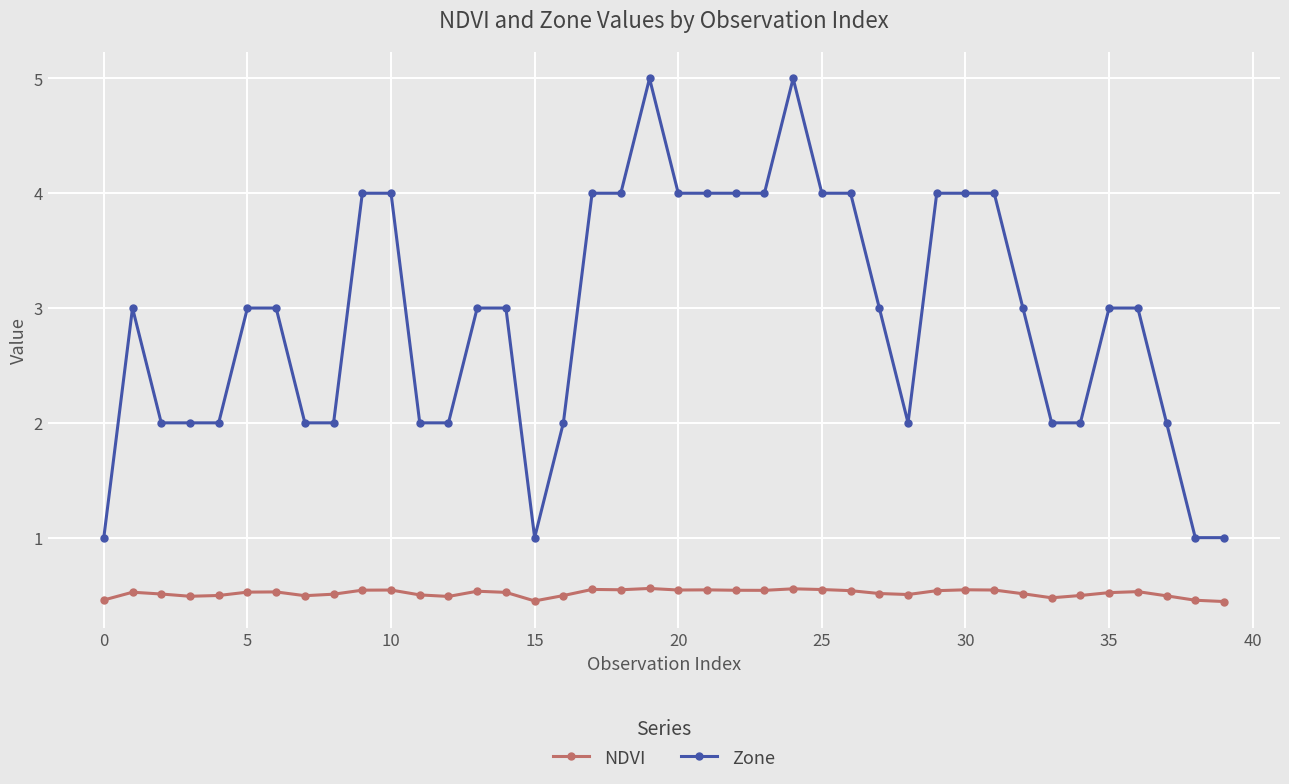

List the series in order of their peak value, highest first.

Zone, NDVI